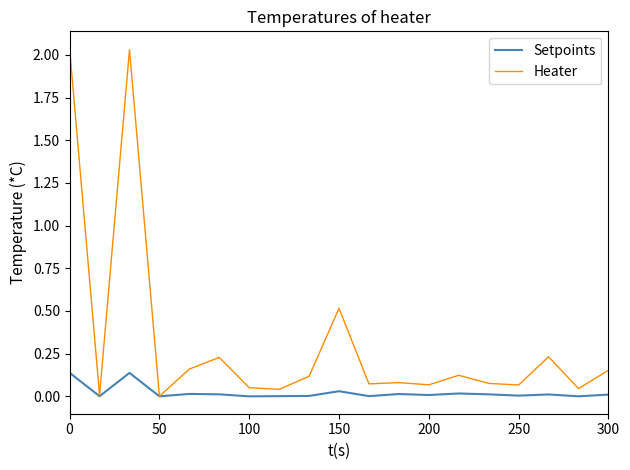

List the series in order of their peak value, highest first.

Heater, Setpoints